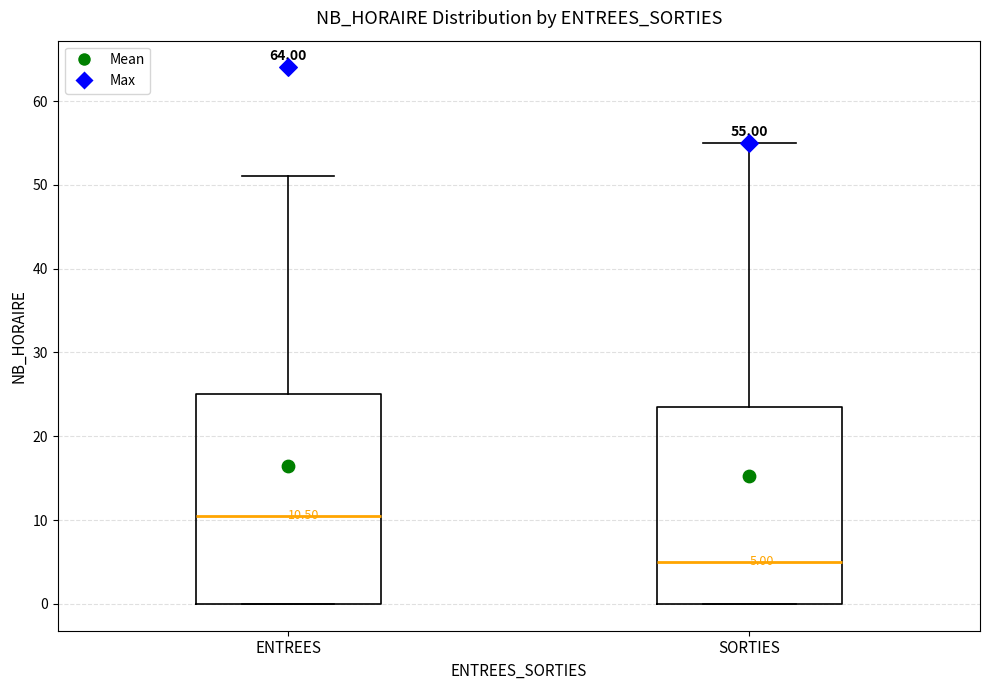

Which box has the highest median line?

ENTREES